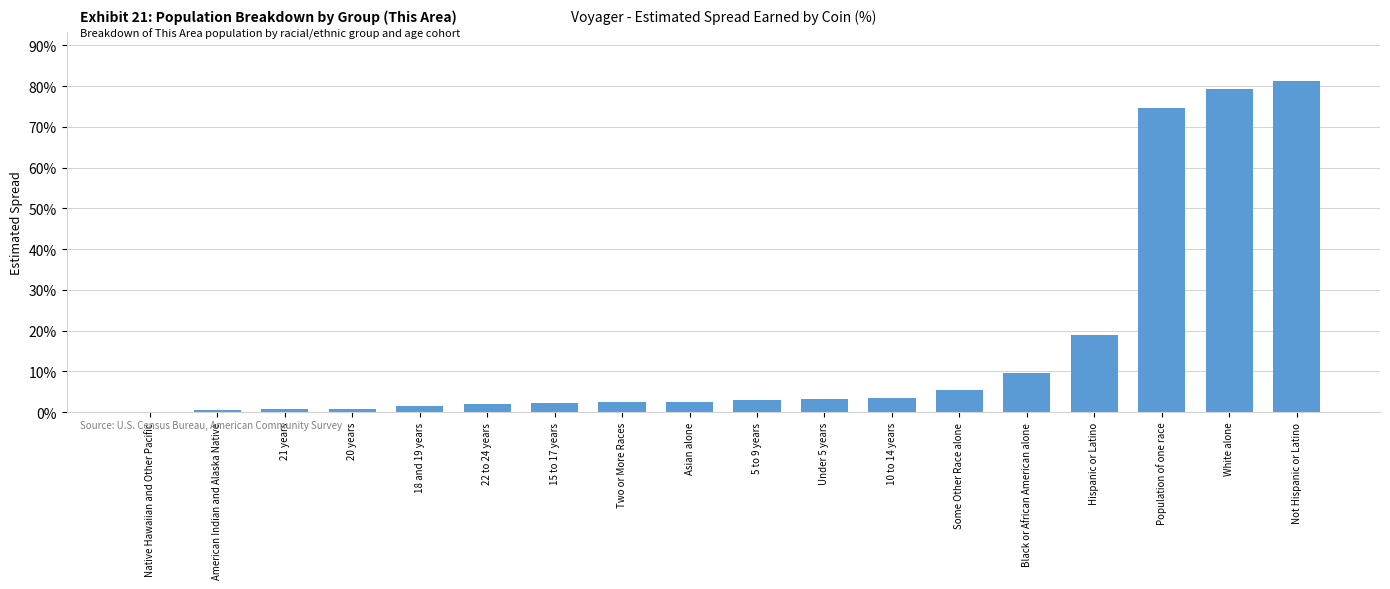

Does the chart contain any negative values?

No